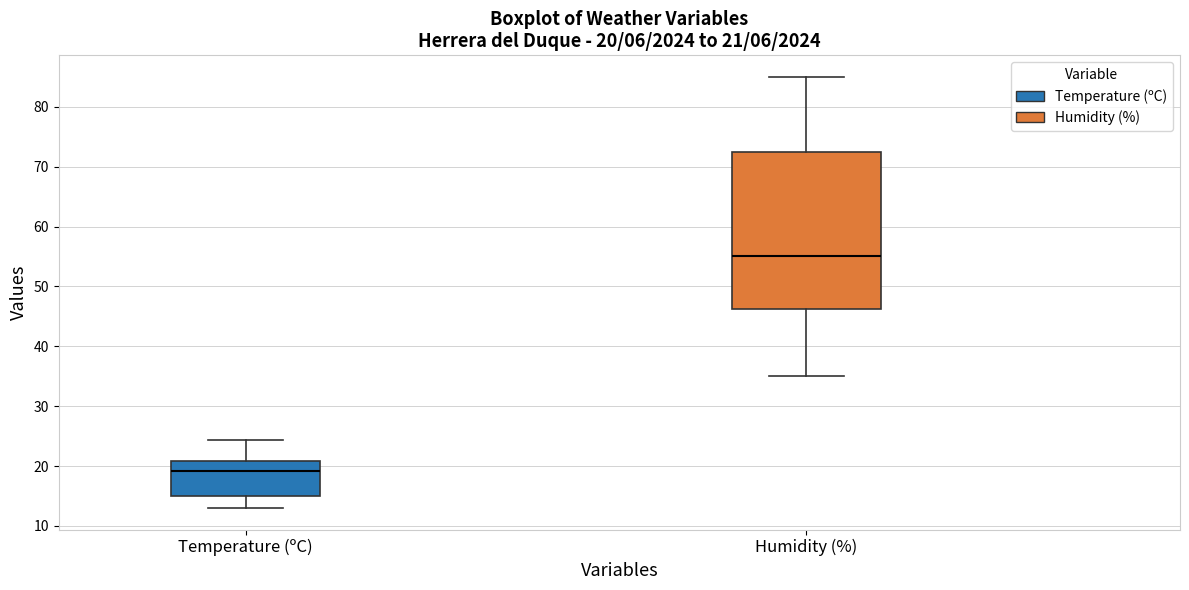

Comparing the boxes themselves (not the whiskers), which one is the tallest?

Humidity (%)